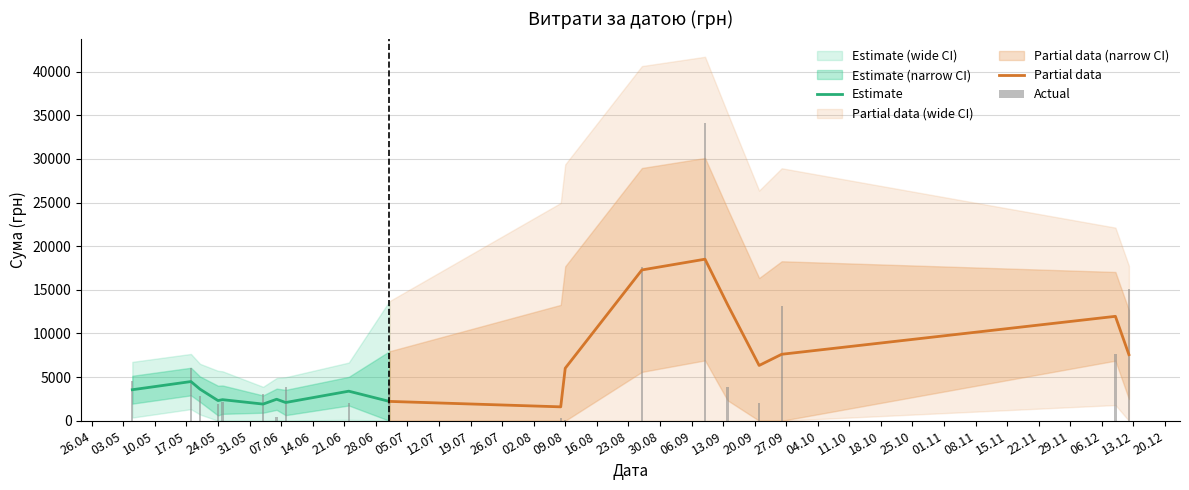

Are the bars grouped side by side (vs. stacked)?

No